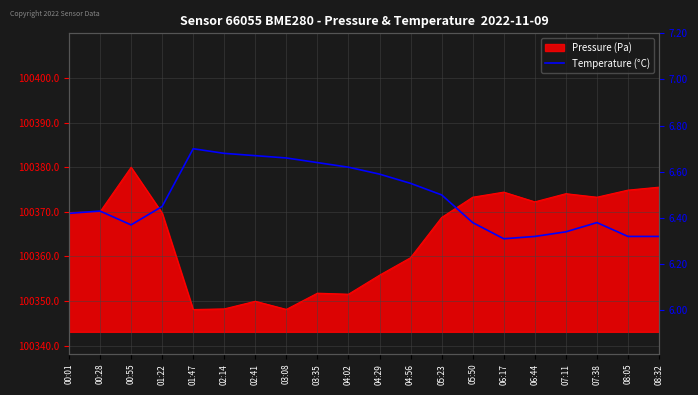

True or false: the data shows 9.5 at 04:02.

False